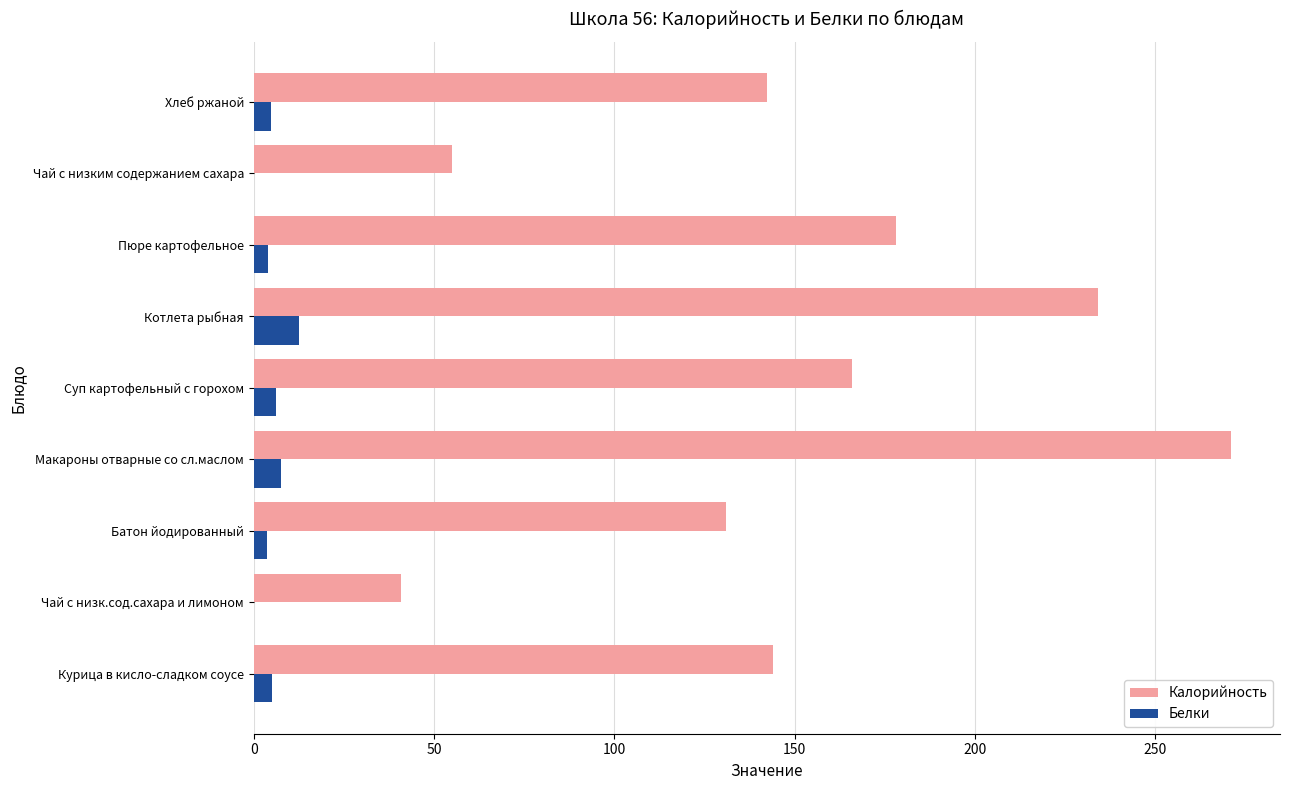

Which series has the largest range (max minus min)?

Калорийность